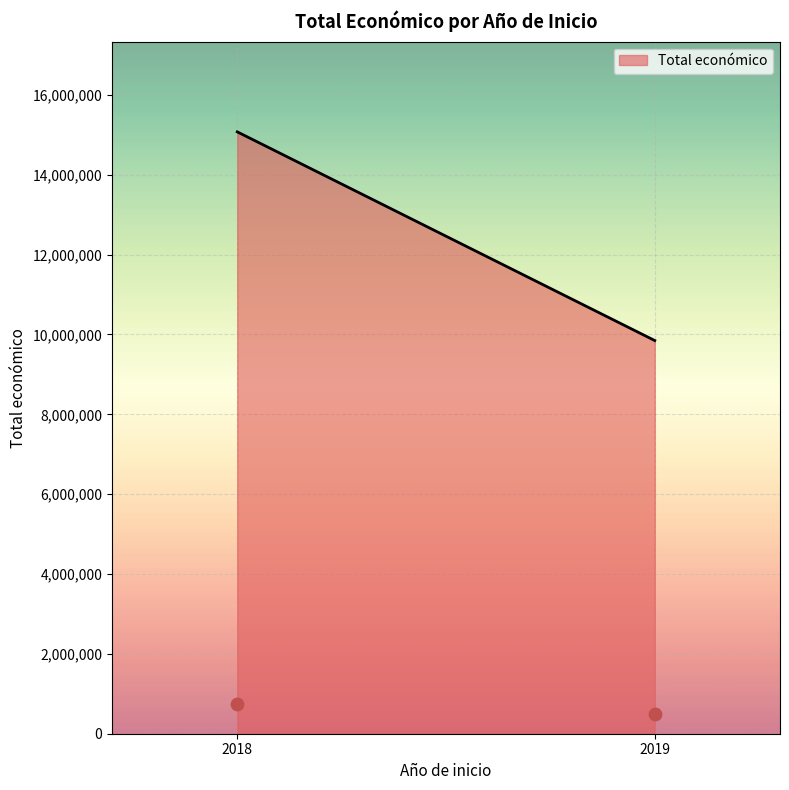

What is the range of X values (max minus min)?

1.0